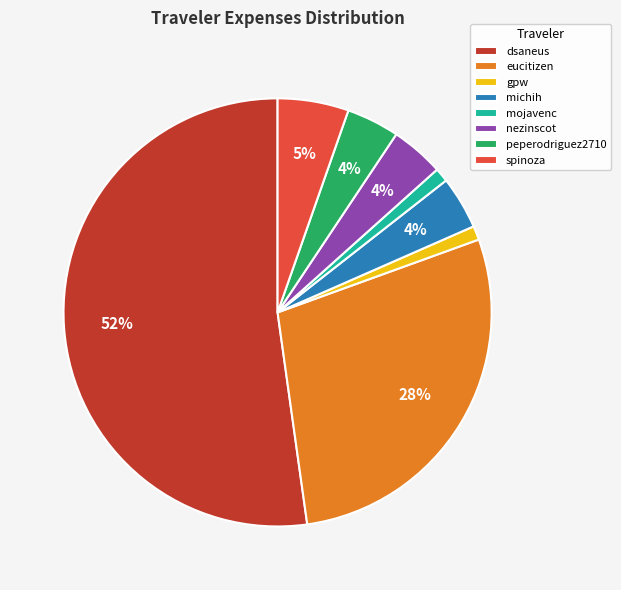

True or false: dsaneus accounts for 52% of the total.

True